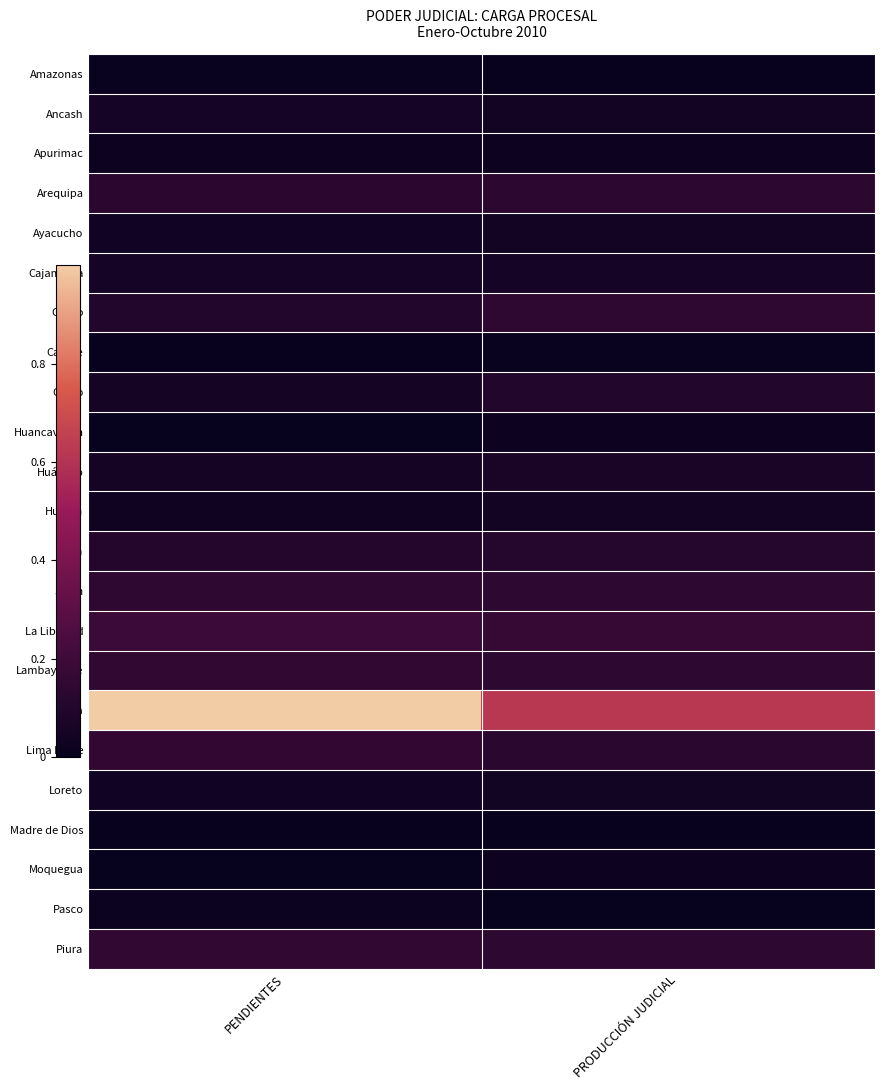

Reading left to right, extract all data points from this chart.

Amazonas: PENDIENTES=0.0	PRODUCCIÓN JUDICIAL=0.0
Ancash: PENDIENTES=0.1	PRODUCCIÓN JUDICIAL=0.0
Apurimac: PENDIENTES=0.0	PRODUCCIÓN JUDICIAL=0.0
Arequipa: PENDIENTES=0.1	PRODUCCIÓN JUDICIAL=0.1
Ayacucho: PENDIENTES=0.0	PRODUCCIÓN JUDICIAL=0.0
Cajamarca: PENDIENTES=0.1	PRODUCCIÓN JUDICIAL=0.1
Callao: PENDIENTES=0.1	PRODUCCIÓN JUDICIAL=0.1
Cañete: PENDIENTES=0.0	PRODUCCIÓN JUDICIAL=0.0
Cusco: PENDIENTES=0.1	PRODUCCIÓN JUDICIAL=0.1
Huancavelica: PENDIENTES=0.0	PRODUCCIÓN JUDICIAL=0.0
Huánuco: PENDIENTES=0.1	PRODUCCIÓN JUDICIAL=0.1
Huaura: PENDIENTES=0.0	PRODUCCIÓN JUDICIAL=0.0
Ica: PENDIENTES=0.1	PRODUCCIÓN JUDICIAL=0.1
Junín: PENDIENTES=0.1	PRODUCCIÓN JUDICIAL=0.1
La Libertad: PENDIENTES=0.2	PRODUCCIÓN JUDICIAL=0.2
Lambayeque: PENDIENTES=0.2	PRODUCCIÓN JUDICIAL=0.1
Lima: PENDIENTES=1.0	PRODUCCIÓN JUDICIAL=0.6
Lima Norte: PENDIENTES=0.2	PRODUCCIÓN JUDICIAL=0.1
Loreto: PENDIENTES=0.0	PRODUCCIÓN JUDICIAL=0.0
Madre de Dios: PENDIENTES=0.0	PRODUCCIÓN JUDICIAL=0.0
Moquegua: PENDIENTES=0.0	PRODUCCIÓN JUDICIAL=0.0
Pasco: PENDIENTES=0.0	PRODUCCIÓN JUDICIAL=0.0
Piura: PENDIENTES=0.1	PRODUCCIÓN JUDICIAL=0.1